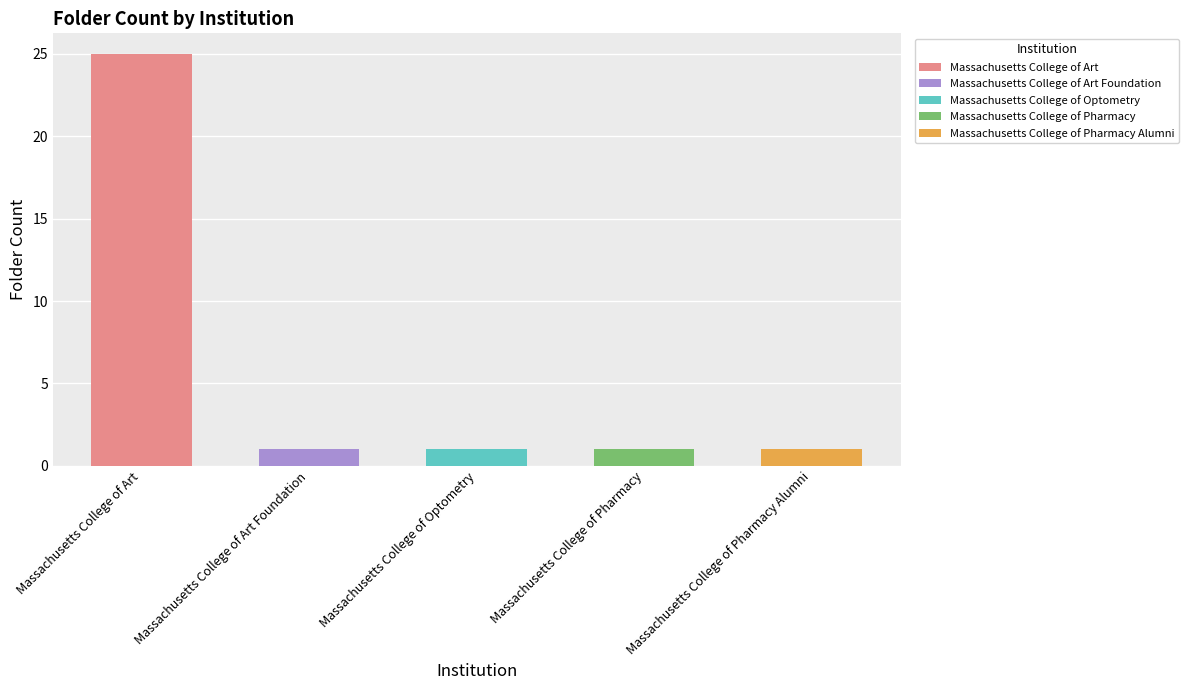

What is the label of the 5th bar from the left?

Massachusetts College of Pharmacy Alumni